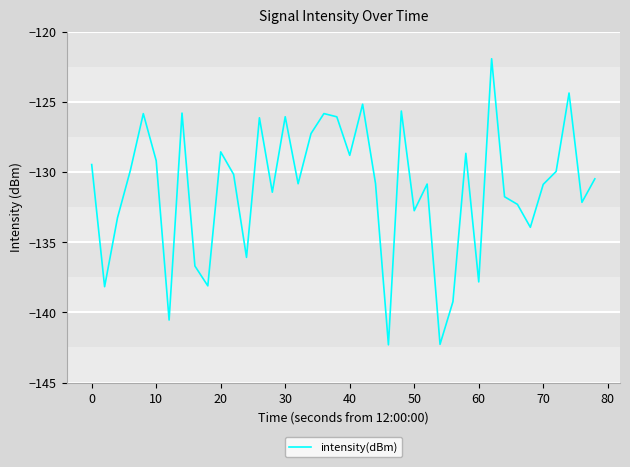

What is the greatest value displayed?

-121.9